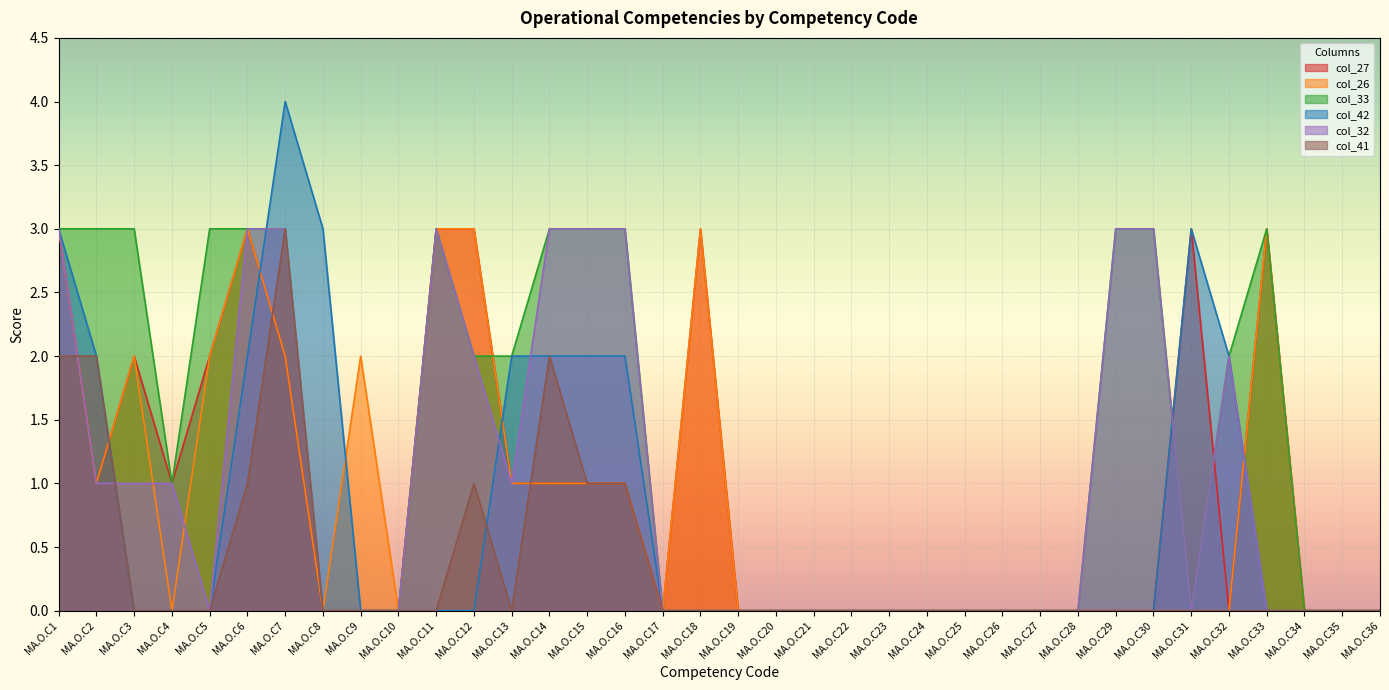

Is it true that col_33 equals 3 at MA.O.C3?

True